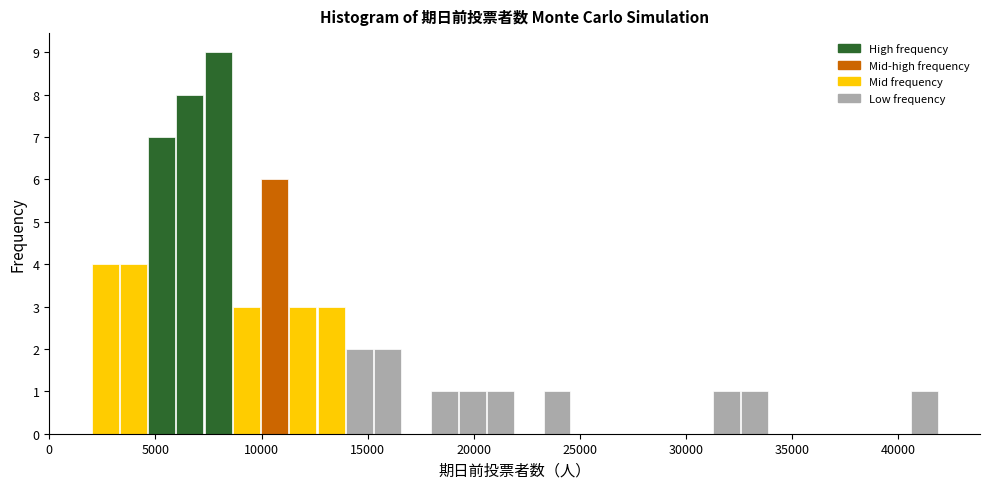

Read against the x-axis, roughly where is the centre of the tallest bar?

8000